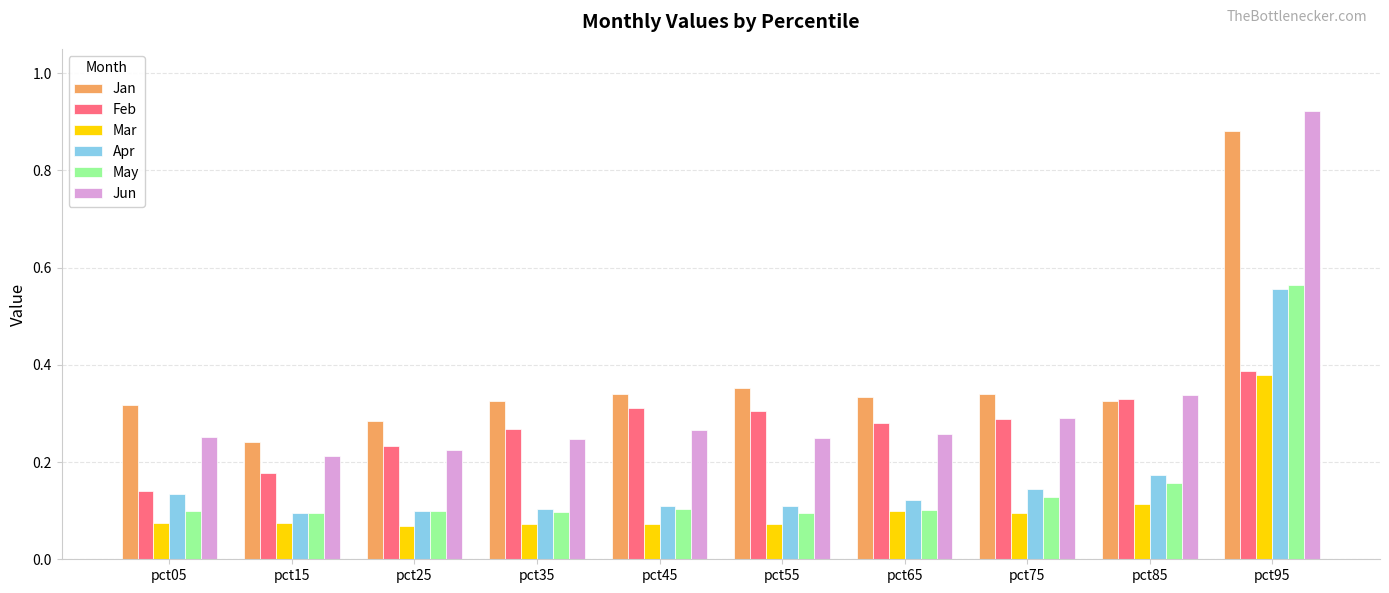

At which label is Feb closest to 0?

pct05